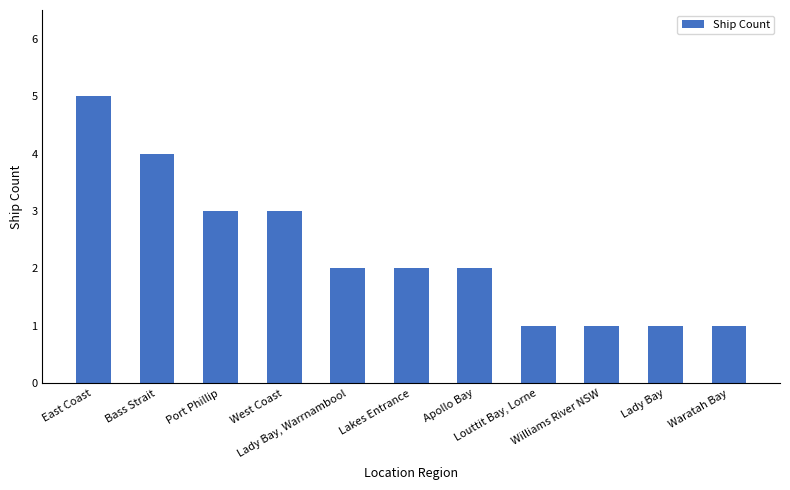

At which category does the chart reach its peak across all series?

East Coast